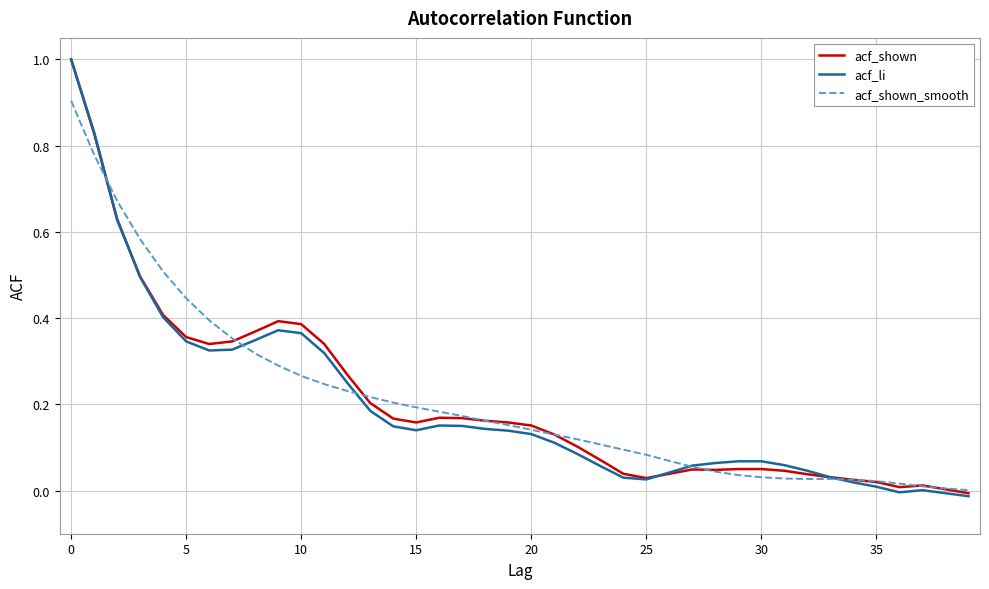

What is the greatest value displayed?

1.0